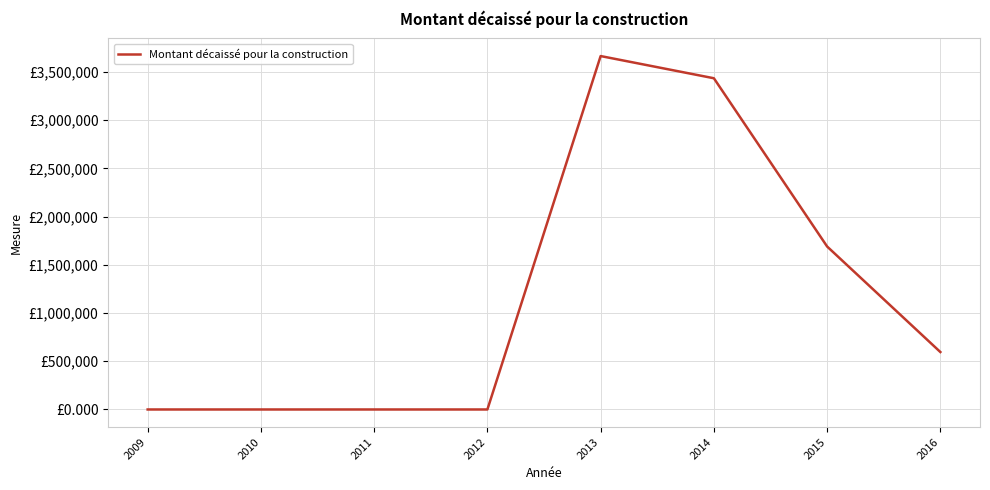

Is this an area chart (filled region under the line)?

No